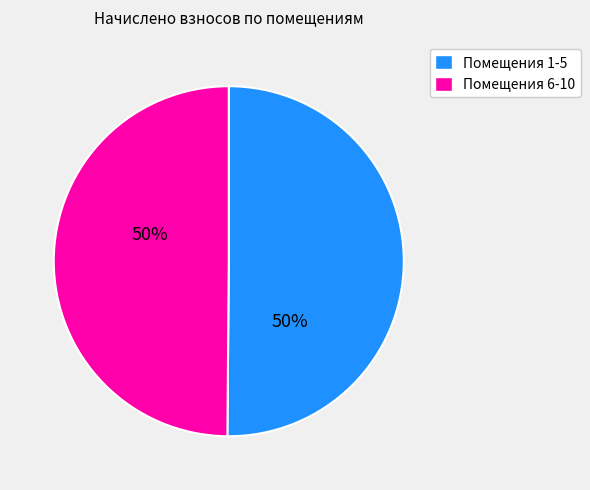

The Помещения 1-5 slice represents 50% of the pie. True or false?

True